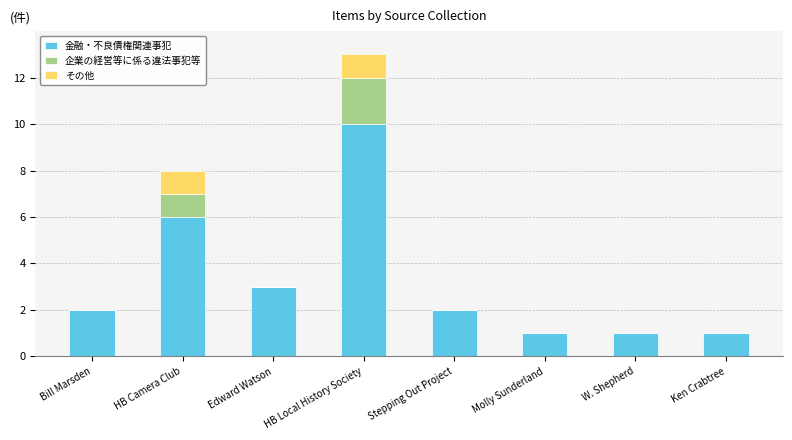

What is the sum of the 金融・不良債権関連事犯 values at Edward Watson and Stepping Out Project?

5